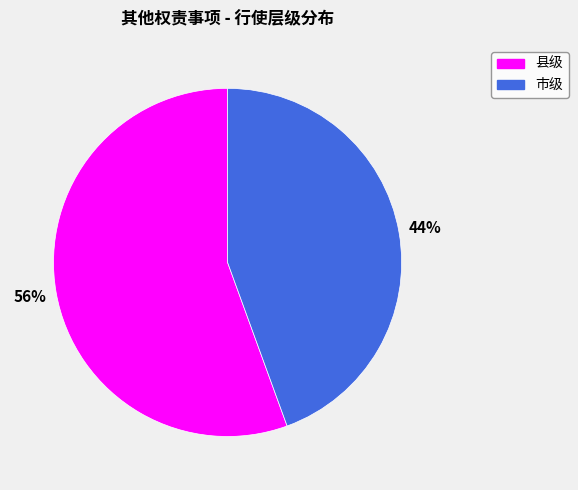

To the nearest percent, what portion does 县级 represent?

56%